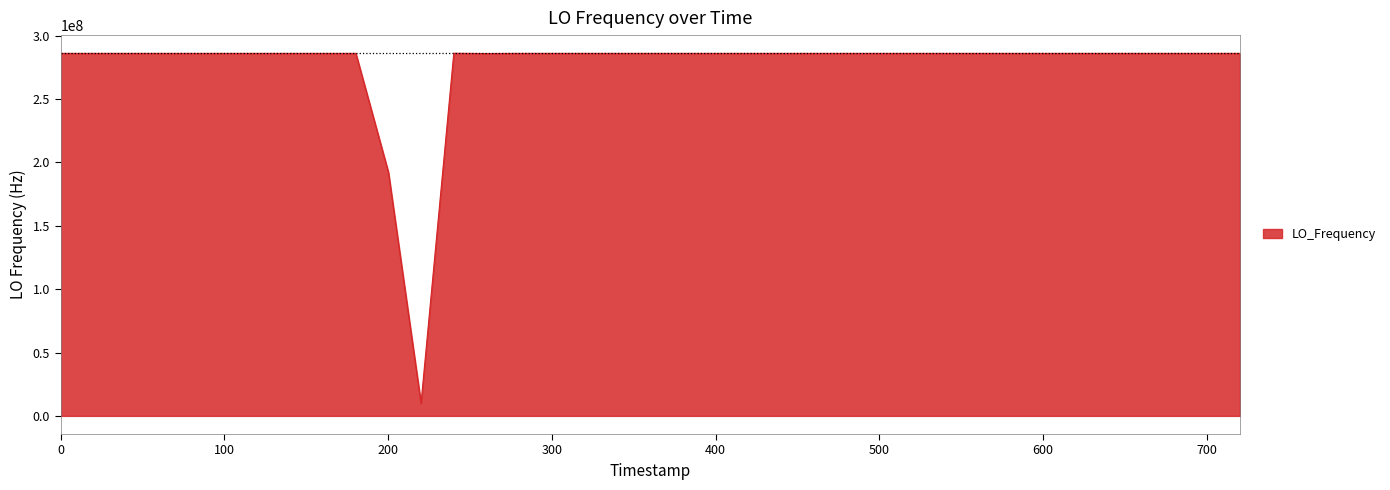

What is the maximum value shown in the chart?

286151842.9